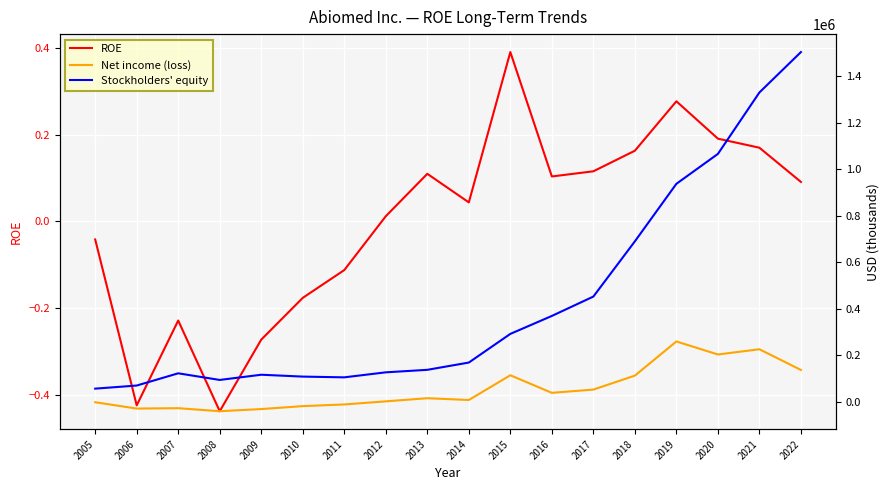

How many lines are shown in the chart?

3